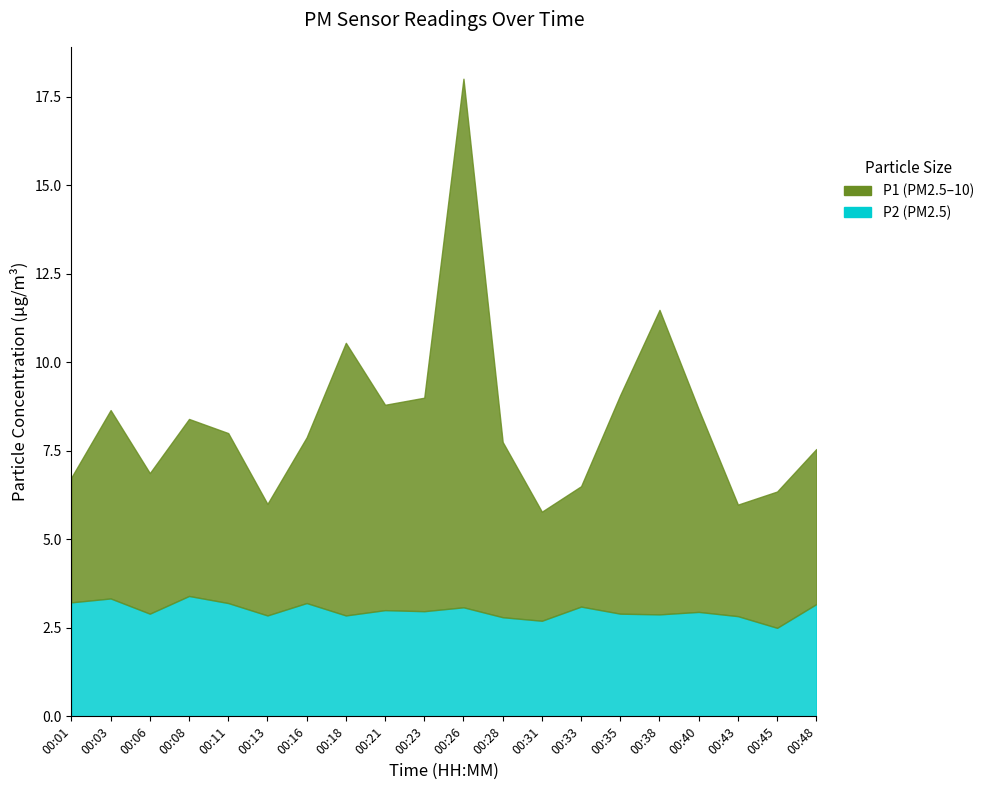

Count the number of categories in the chart.

20